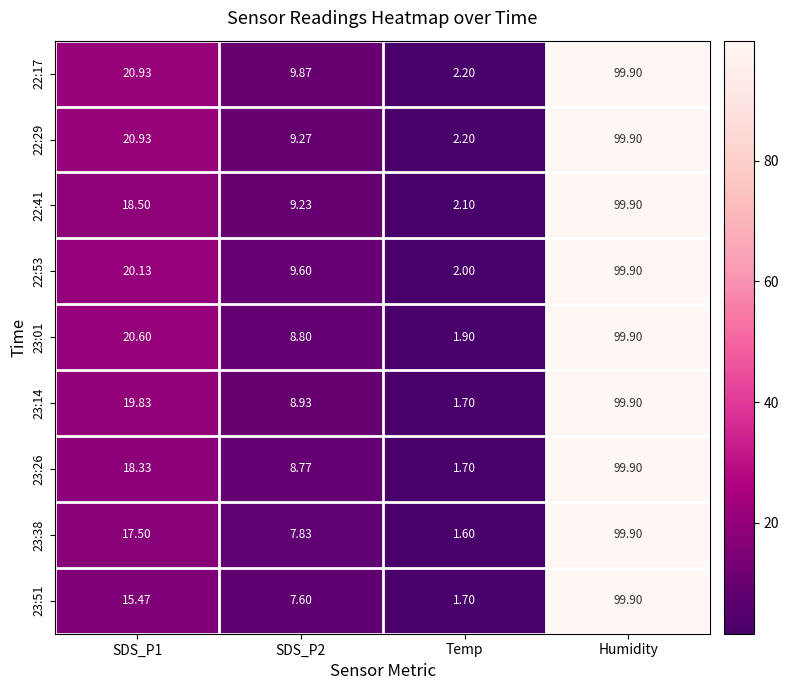

What is the minimum value shown in the chart?

1.6